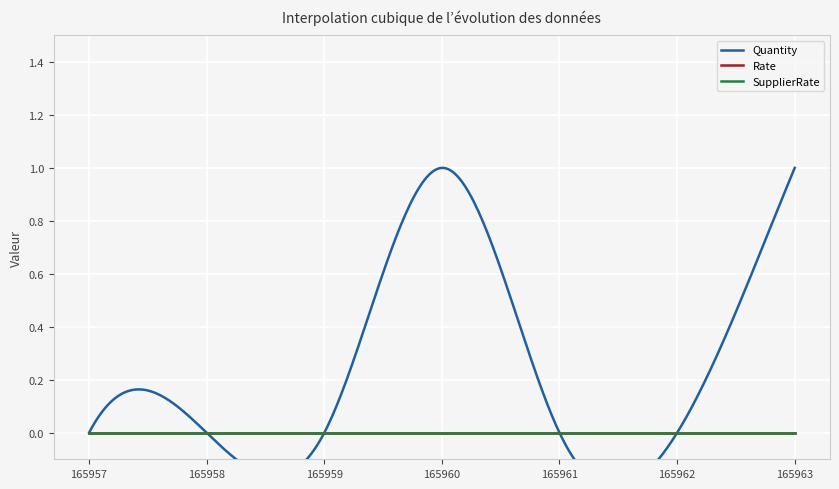

Which series has the largest range (max minus min)?

Quantity